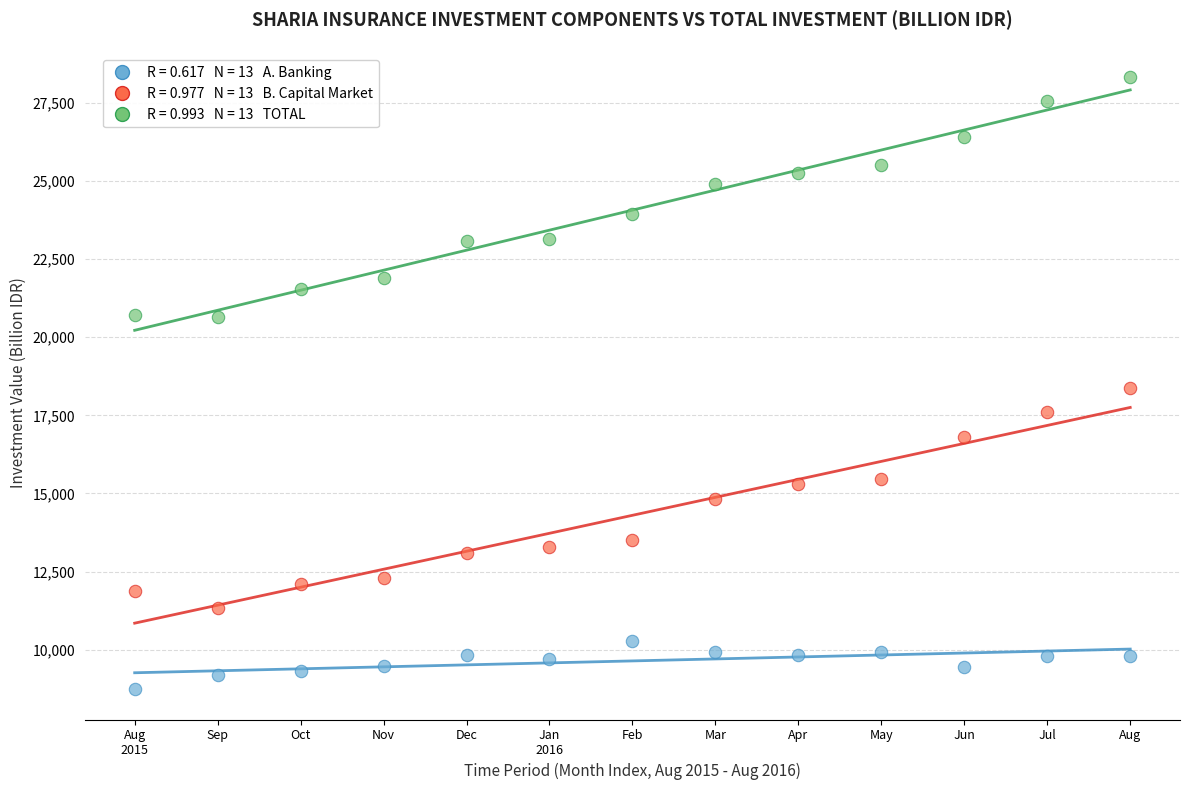

Across all data points, what is the range of X values (max minus min)?

12.0